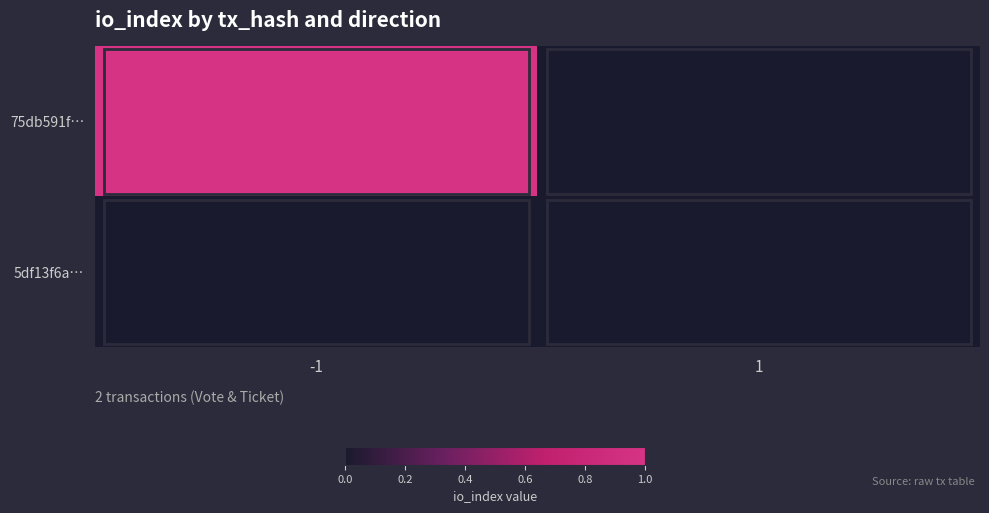

Which series changed the most between -1 and 1?

75db591f…